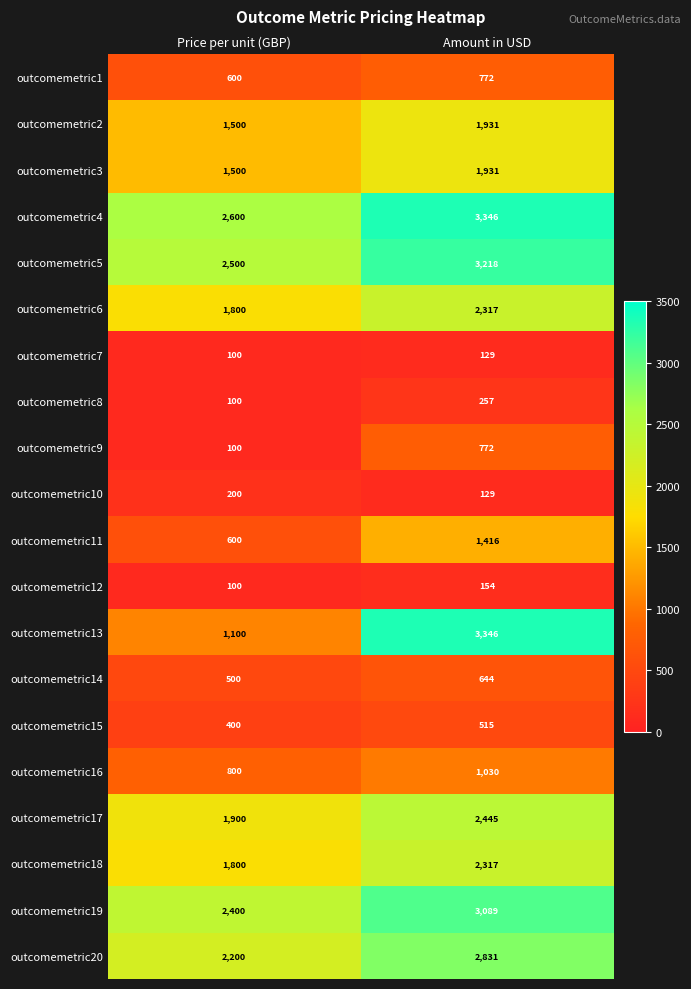

Which series has the largest total across all categories?

outcomemetric4